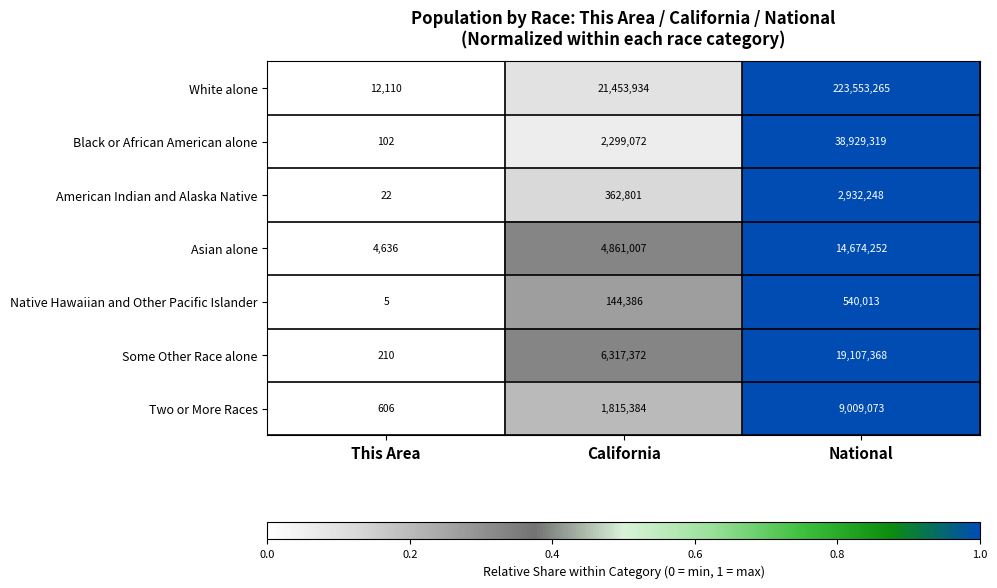

Is it true that Black or African American alone equals 102 at This Area?

True